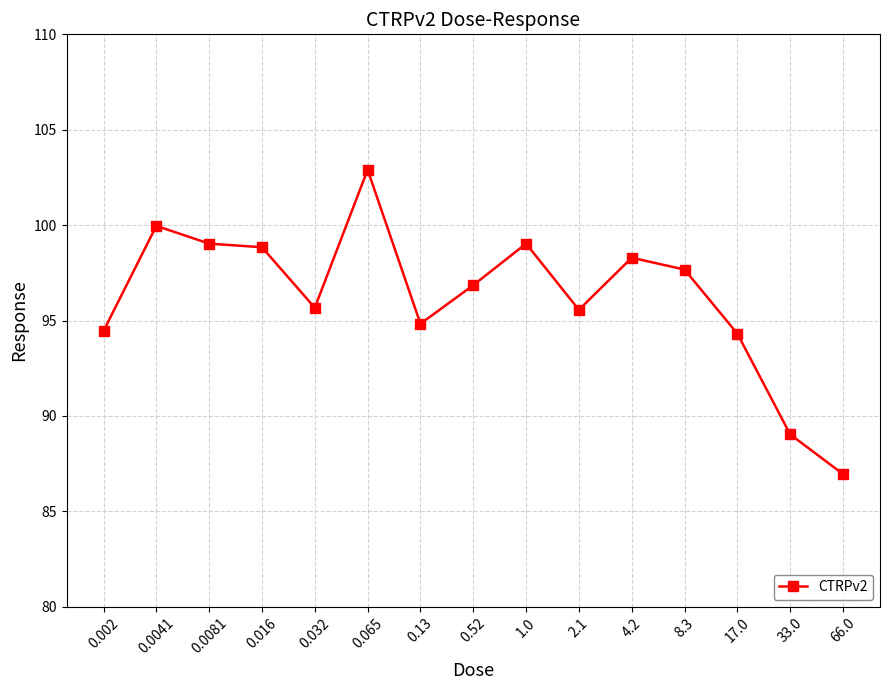

True or false: the data shows 56.2 at 0.065.

False